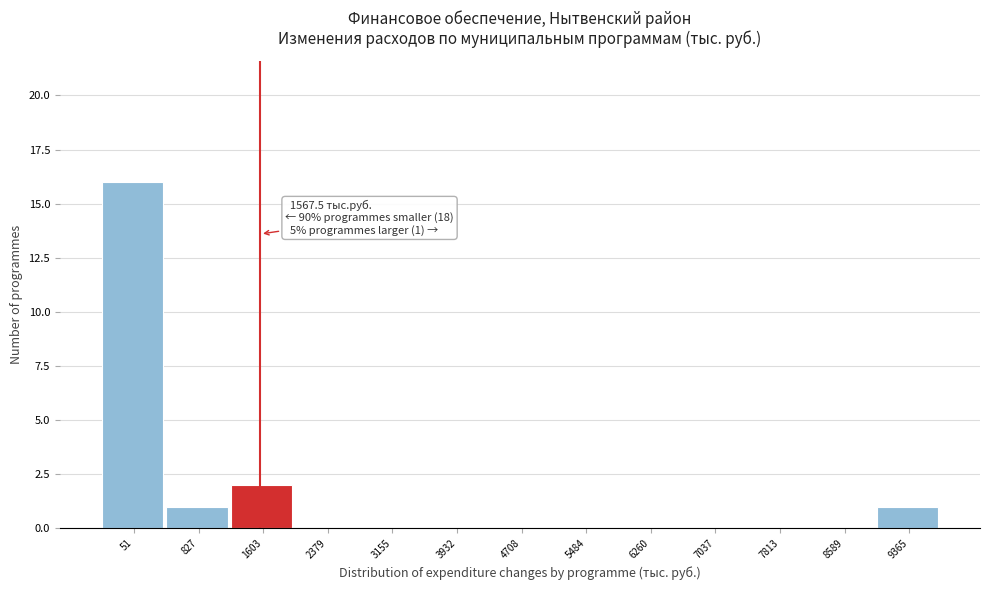

Over which range of the x-axis is the bar tallest?

-300 to 400